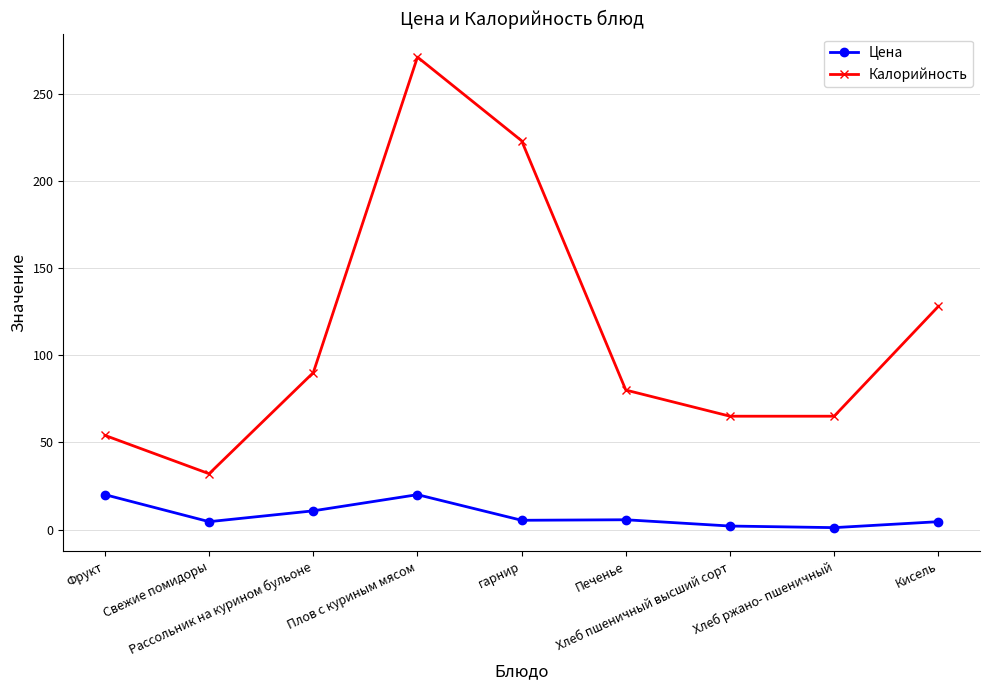

Between Плов с куриным мясом and Печенье, which series saw the biggest shift?

Калорийность